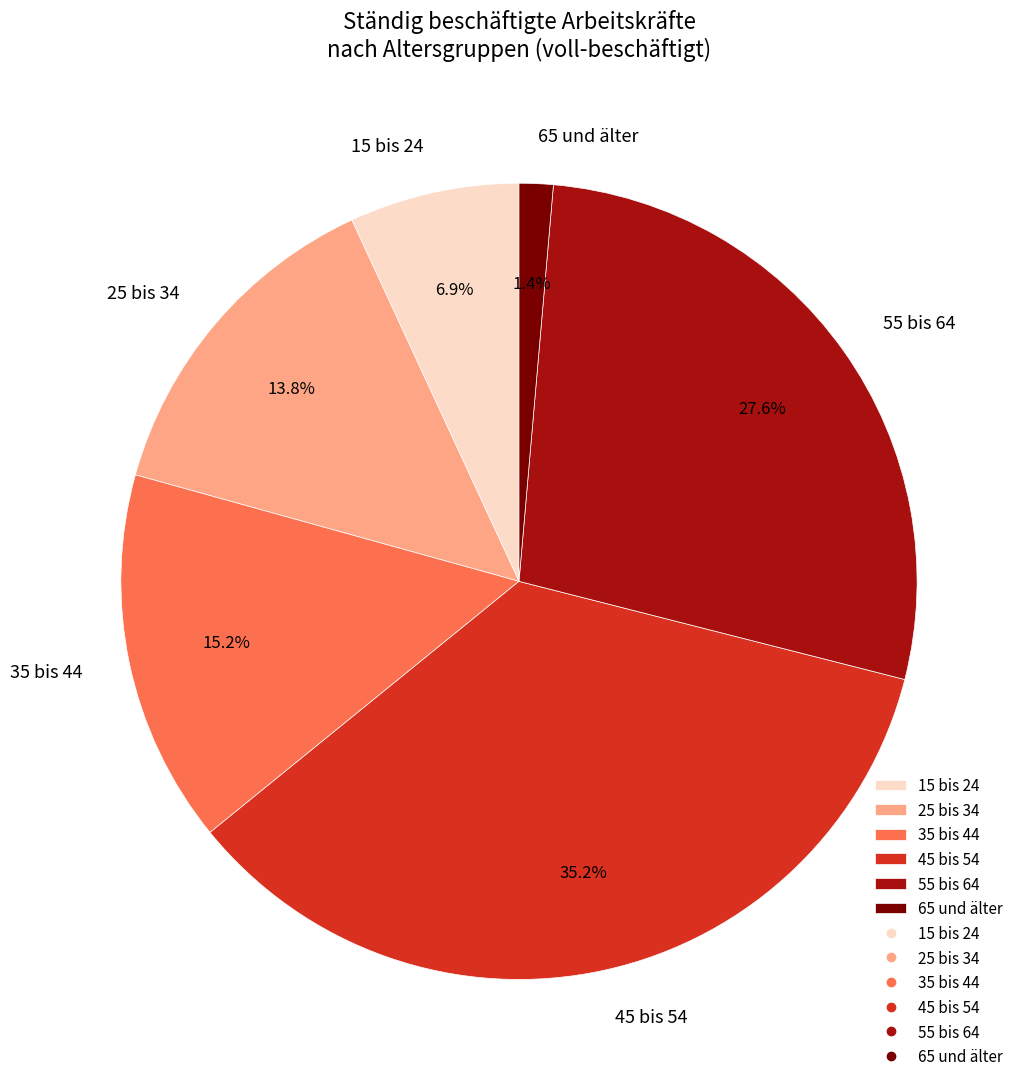

To the nearest percent, what is the difference between the largest and smallest slice percentages?

34%